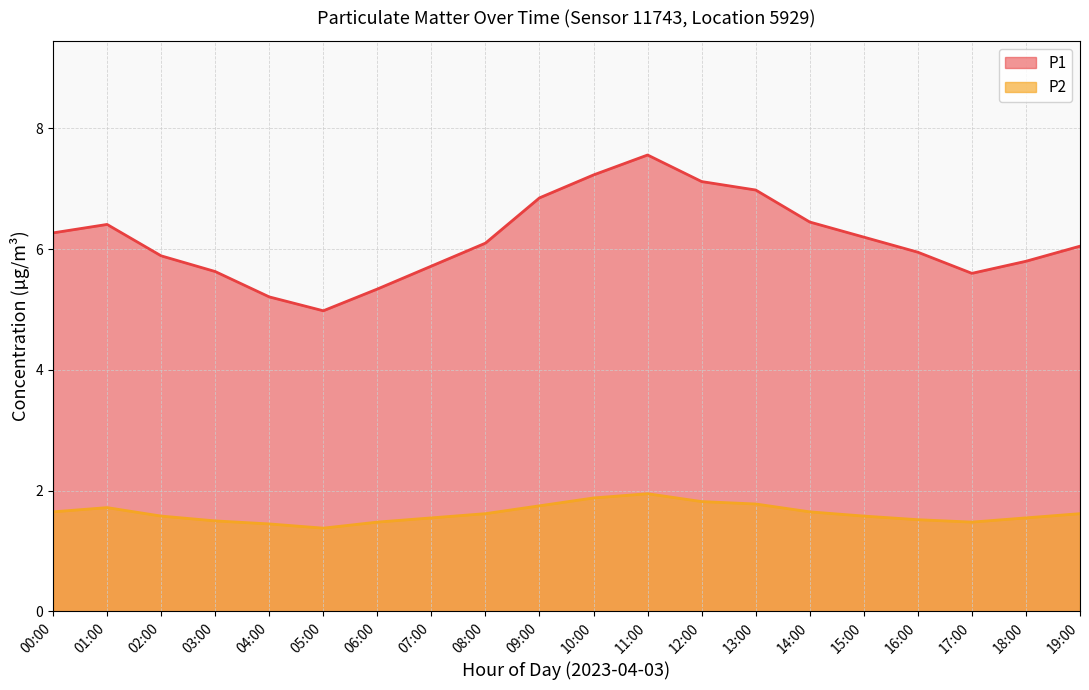

At how many categories does at least one series exceed 3?

20